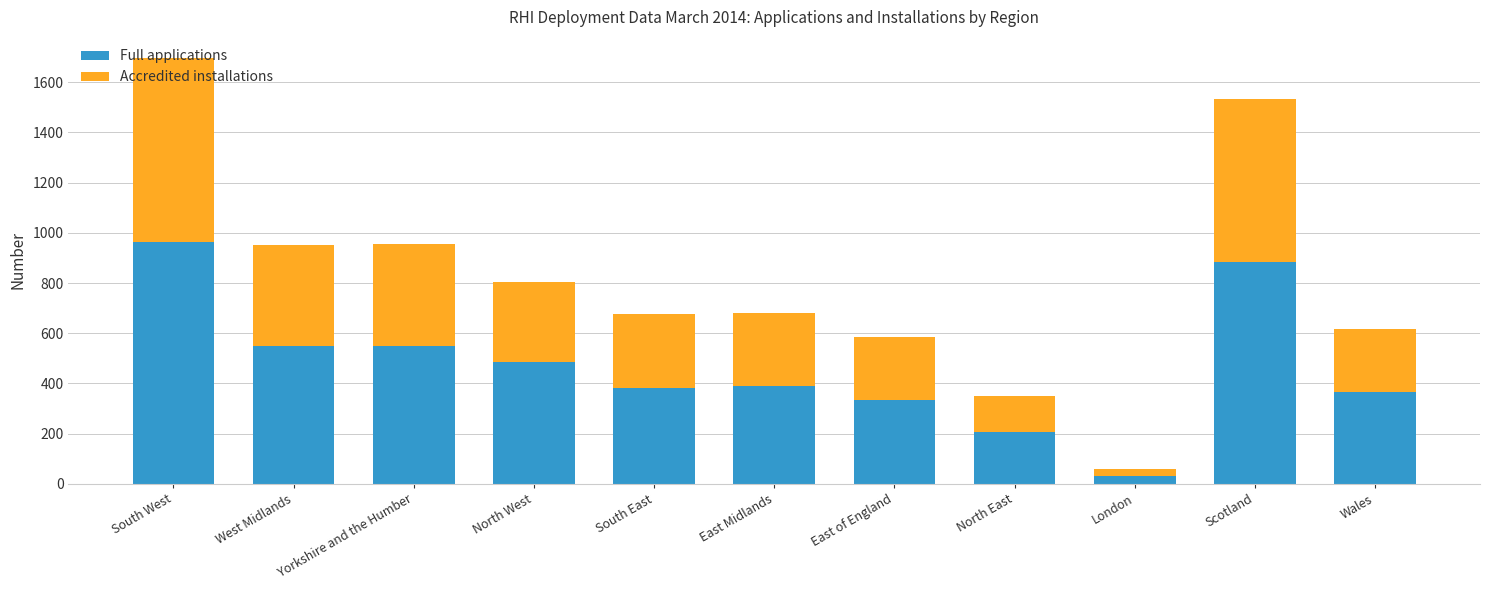

True or false: Full applications has a value of 883 at Scotland.

True